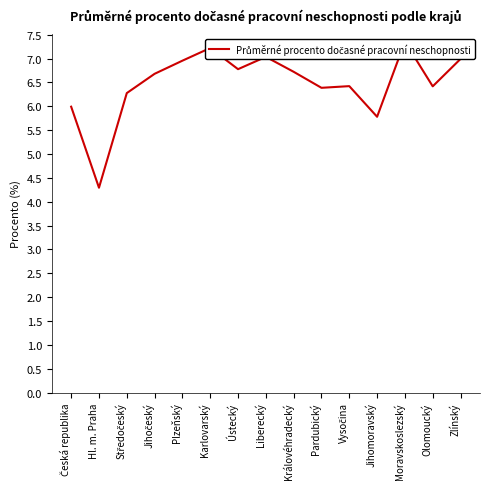

What is the difference between the second highest and second lowest values?

1.4